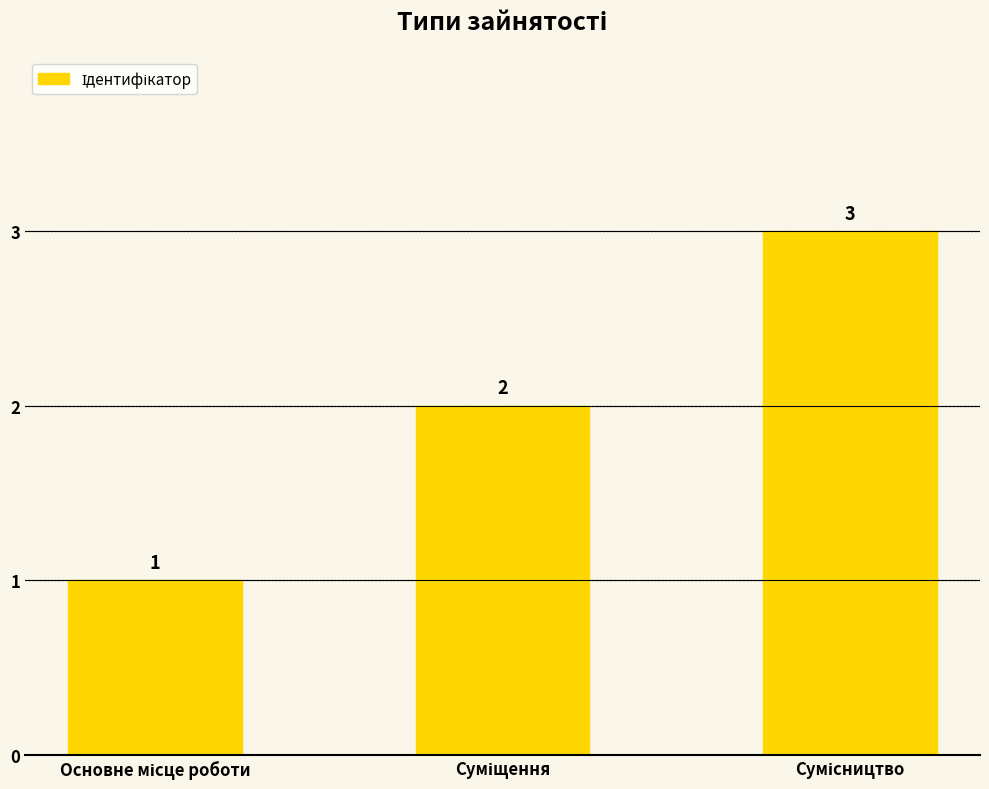

What is the minimum value shown in the chart?

1